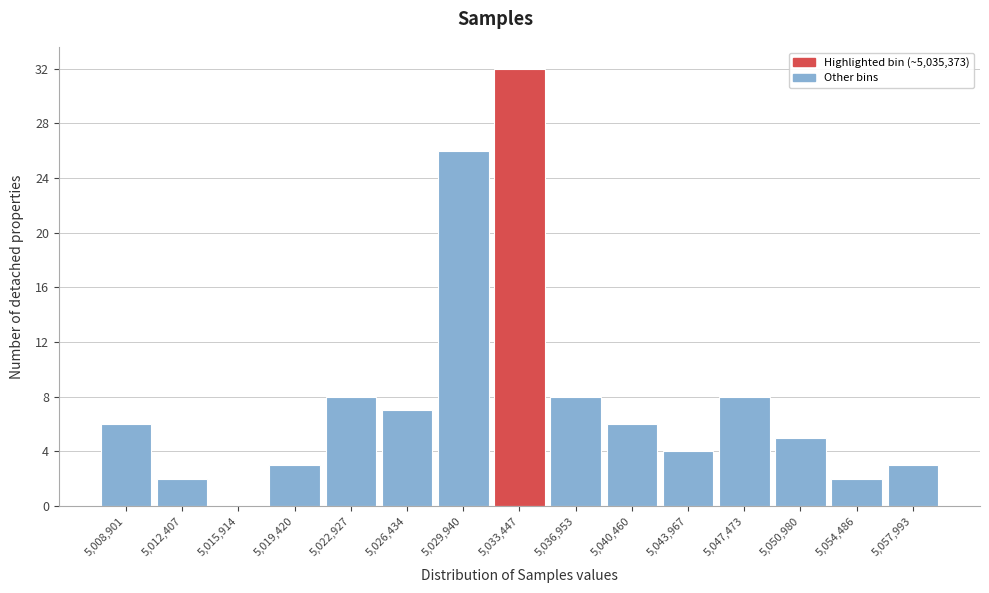

Reading left to right, transcribe all the data shown in this chart.

5,008,901=6	5,012,407=2	5,015,914=0	5,019,420=3	5,022,927=8	5,026,434=7	5,029,940=26	5,033,447=32	5,036,953=8	5,040,460=6	5,043,967=4	5,047,473=8	5,050,980=5	5,054,486=2	5,057,993=3